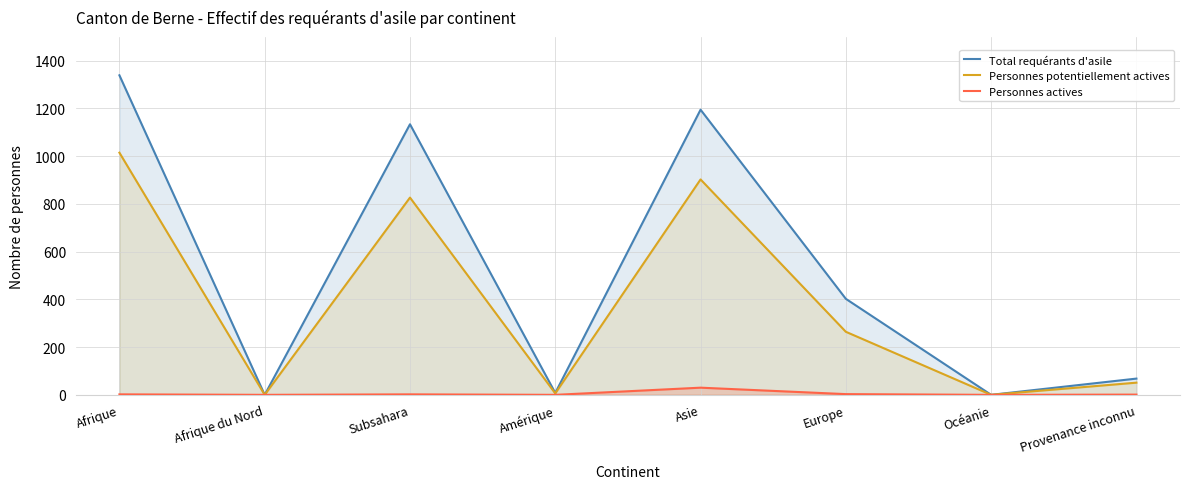

Is the value of Personnes actives at Afrique greater than the value of Personnes potentiellement actives at Océanie?

Yes